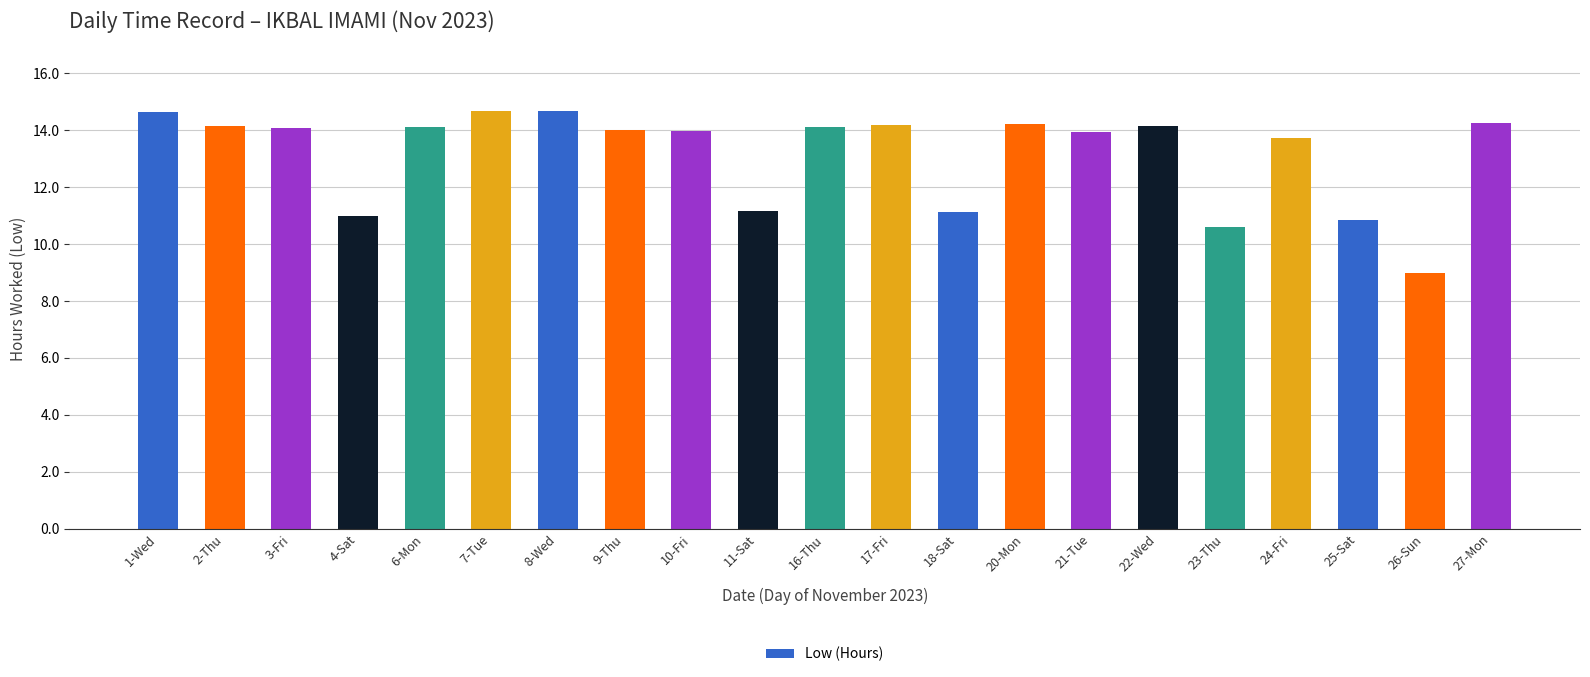

True or false: the data shows 14.1 at 16-Thu.

True